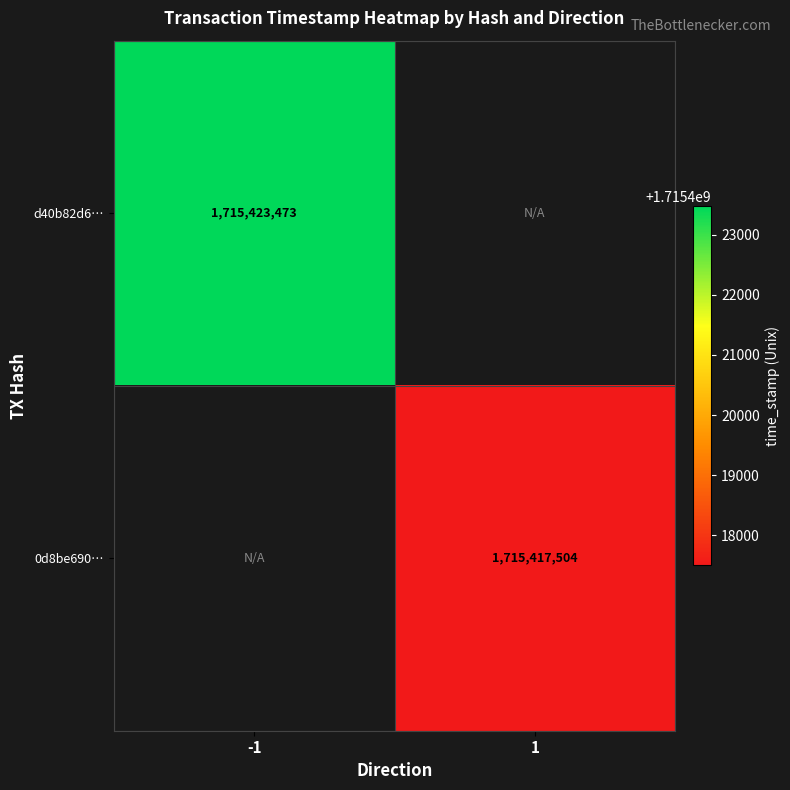

The value of 0d8be690… at 1 is 2980365421. True or false?

False